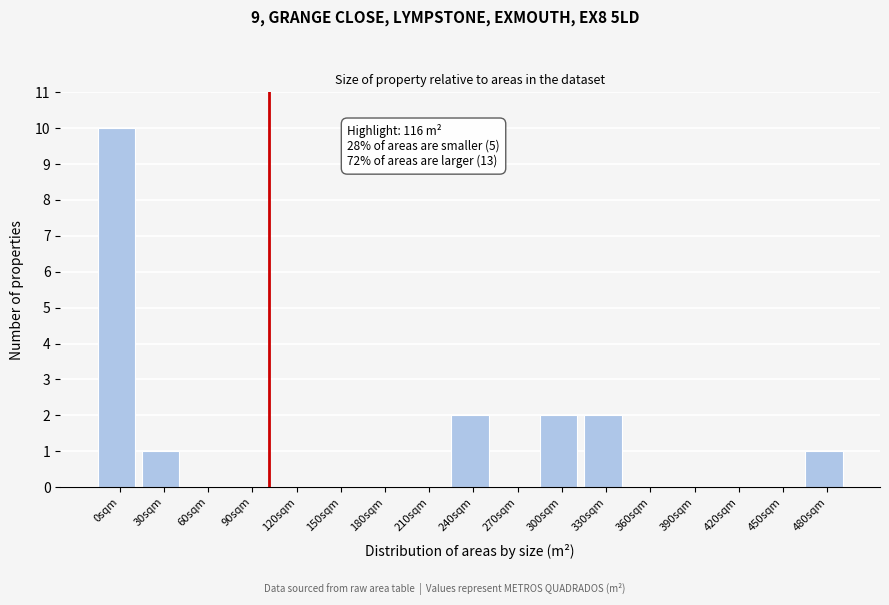

Reading left to right, transcribe all the data shown in this chart.

0sqm=10	30sqm=1	60sqm=0	90sqm=0	120sqm=0	150sqm=0	180sqm=0	210sqm=0	240sqm=2	270sqm=0	300sqm=2	330sqm=2	360sqm=0	390sqm=0	420sqm=0	450sqm=0	480sqm=1